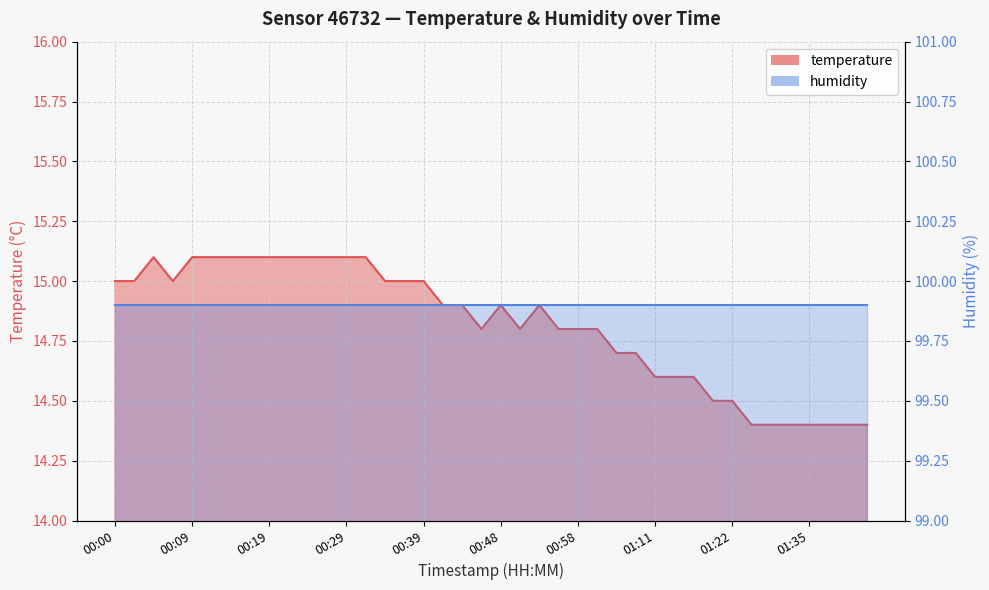

Which has a higher value, 00:12 or 00:31?

00:12